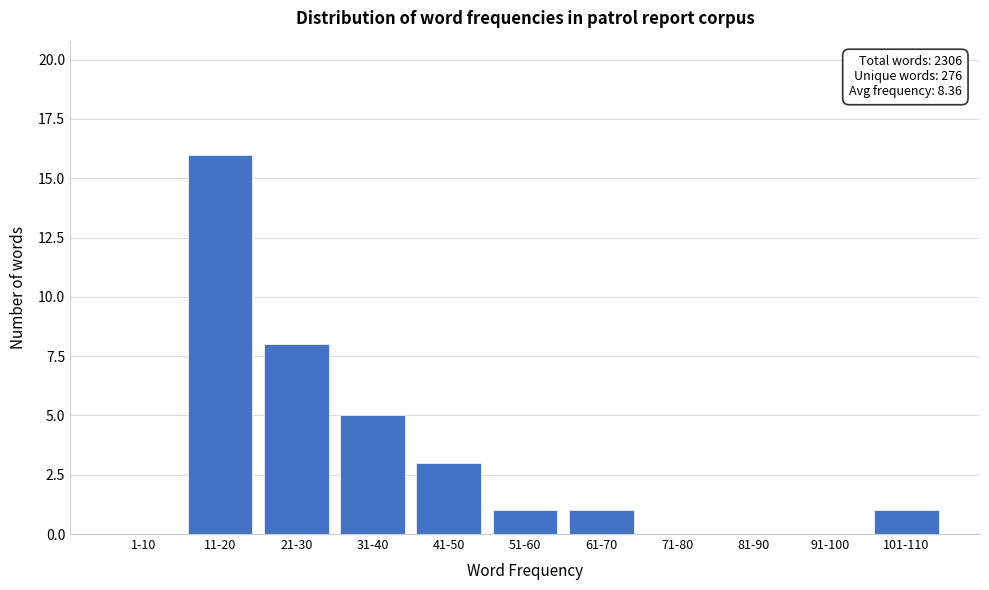

Reading left to right, list all the values displayed in this chart.

1-10=0	11-20=16	21-30=8	31-40=5	41-50=3	51-60=1	61-70=1	71-80=0	81-90=0	91-100=0	101-110=1